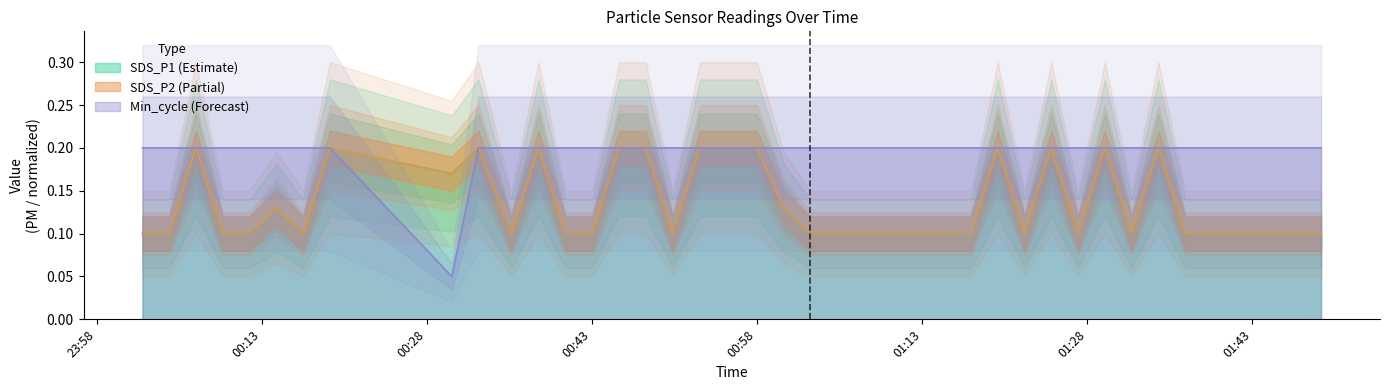

True or false: SDS_P1 and SDS_P2 cross at least once.

False